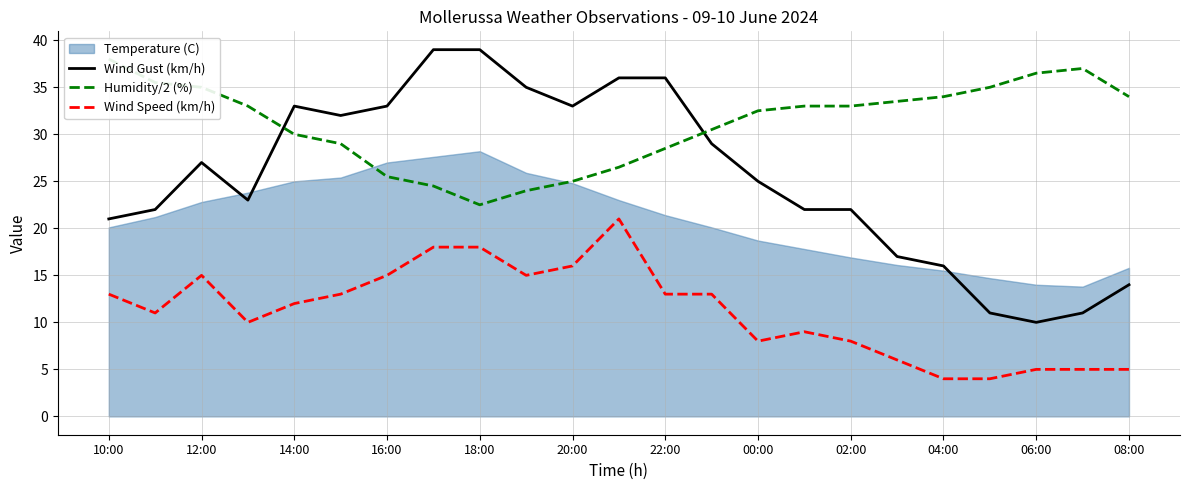

What is the maximum value for Wind Speed (km/h)?

21